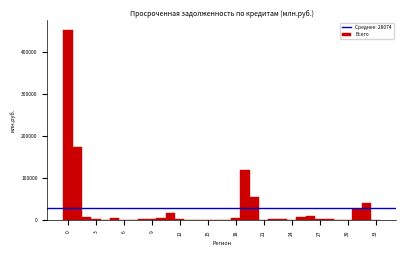

Around what value on the x-axis is the tallest bar? Give the approximate position of its centre, as read against the axis.

0.0